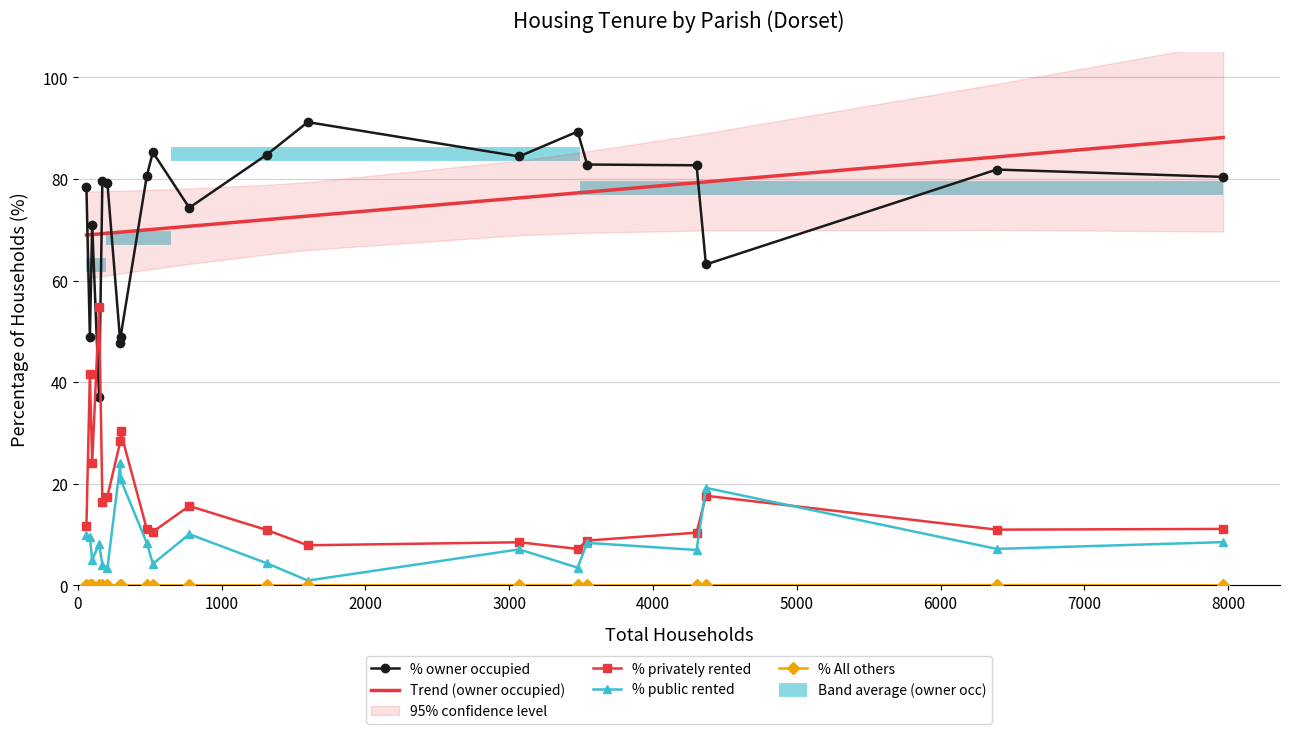

What is the maximum value shown in the chart?

91.2